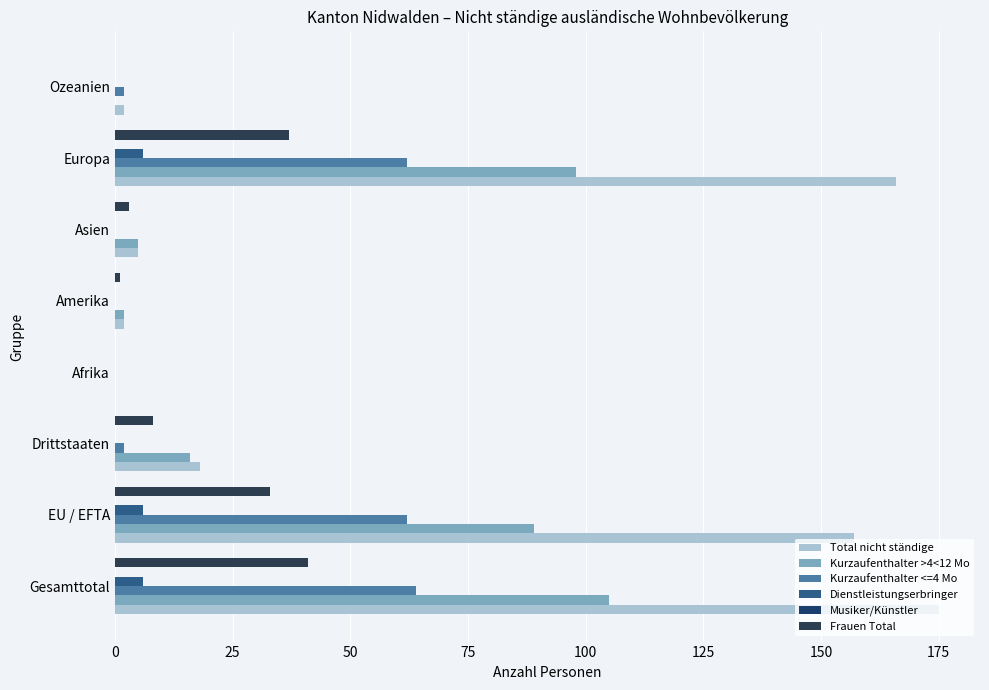

How many series are shown in this chart?

5